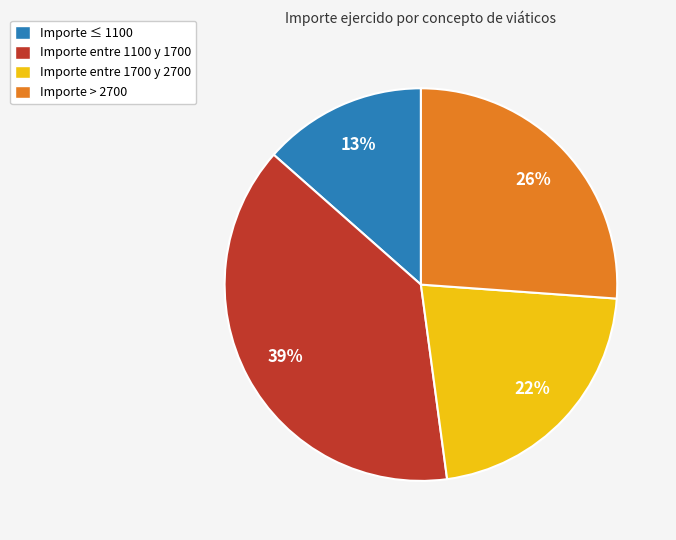

Which has a higher value, Importe ≤ 1100 or Importe entre 1100 y 1700?

Importe entre 1100 y 1700